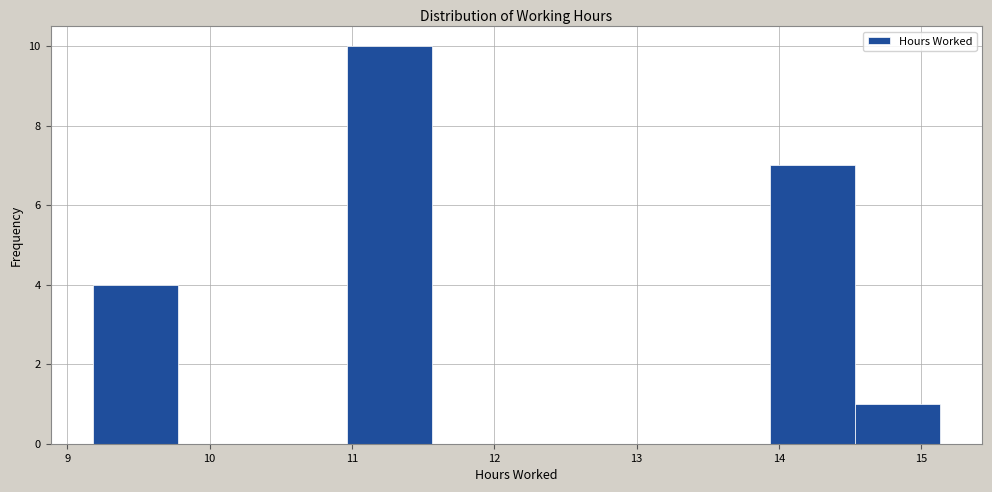

Reading left to right, list every bar in this chart as the range it spans on the x-axis followed by its height. Neither the bar edges nor the heights are printed on the chart, so give them approximately, as read against the axes.

9.2 to 9.8: 4
9.8 to 10.4: 0
10.4 to 11.0: 0
11.0 to 11.6: 10
11.6 to 12.2: 0
12.2 to 12.8: 0
12.8 to 13.3: 0
13.3 to 13.9: 0
13.9 to 14.5: 7
14.5 to 15.1: 1